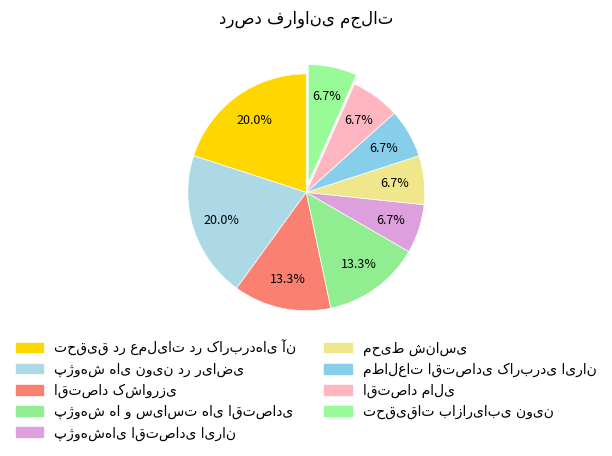

Which slice is the largest?

تحقیق در عملیات در کاربردهای آن